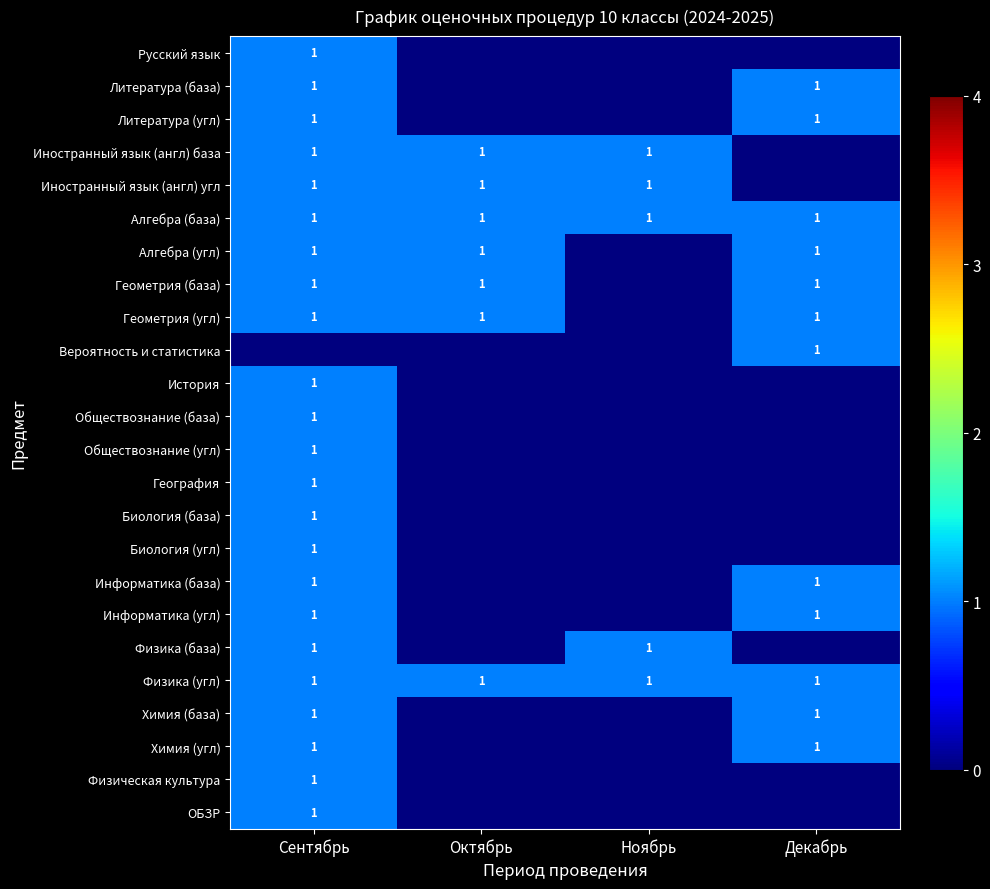

Rank the categories by Биология (база) value from lowest to highest.

Октябрь, Ноябрь, Декабрь, Сентябрь